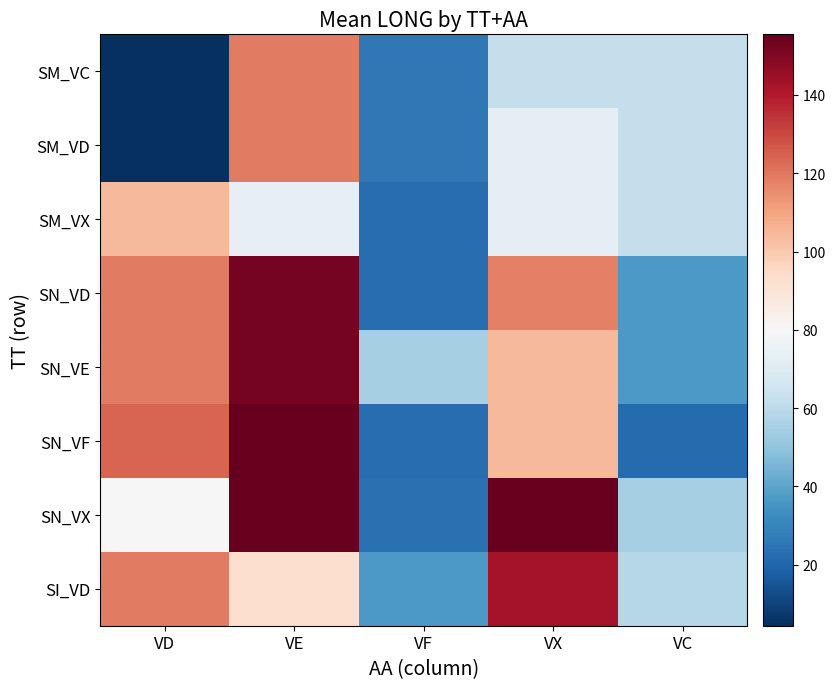

Is it true that SI_VD equals 12.5 at VD?

False